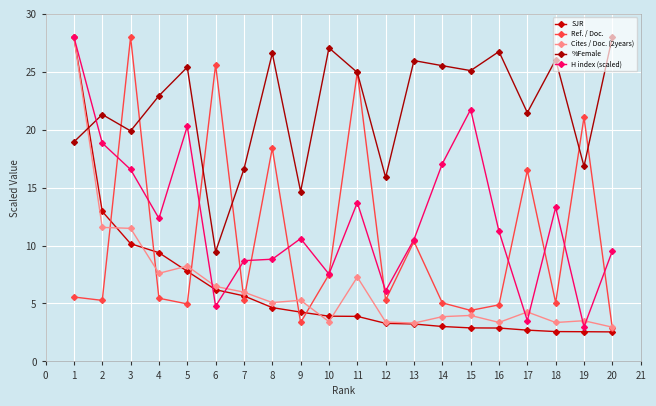

Which has a higher value, 17 or 1?

1